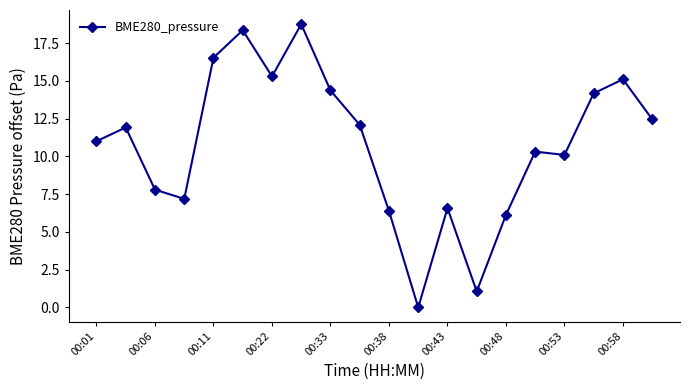

What is the difference between the maximum and minimum values?

18.8